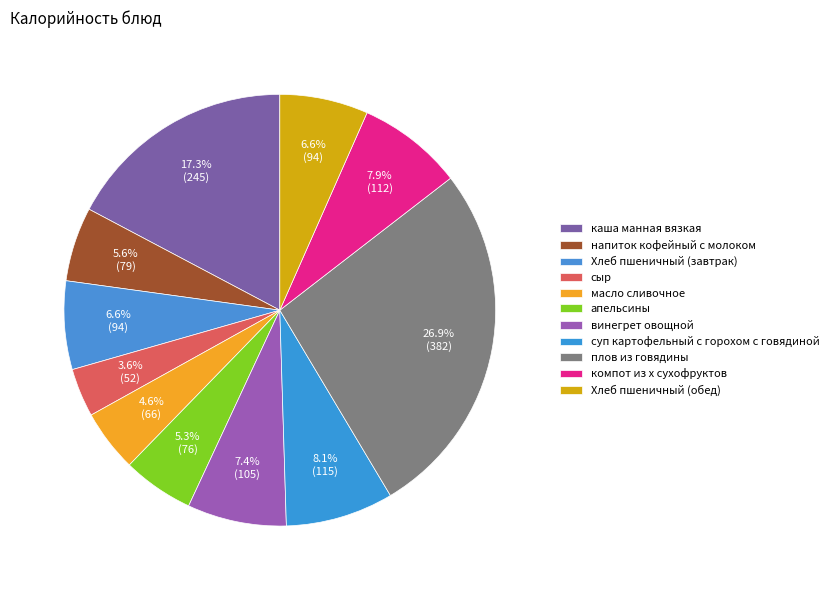

True or false: апельсины accounts for 5% of the total.

True